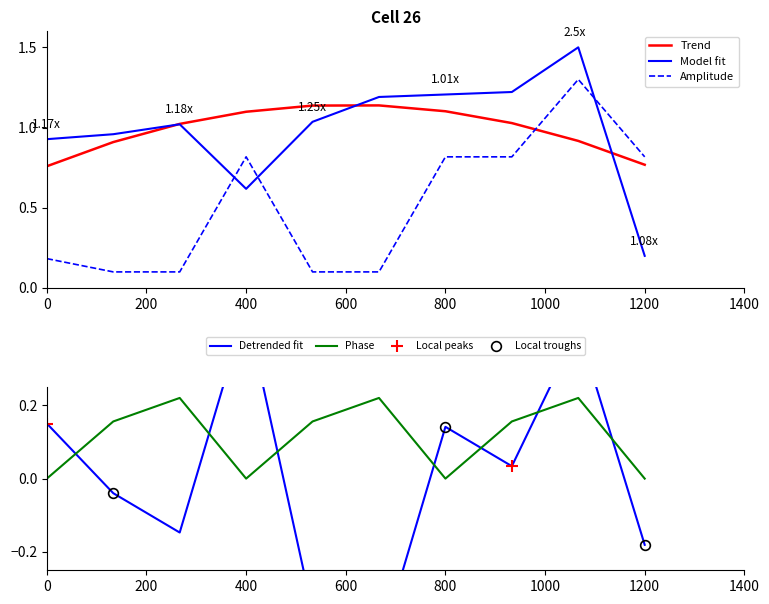

Which series ends up on top after the final intersection of Trend and Amplitude?

Amplitude